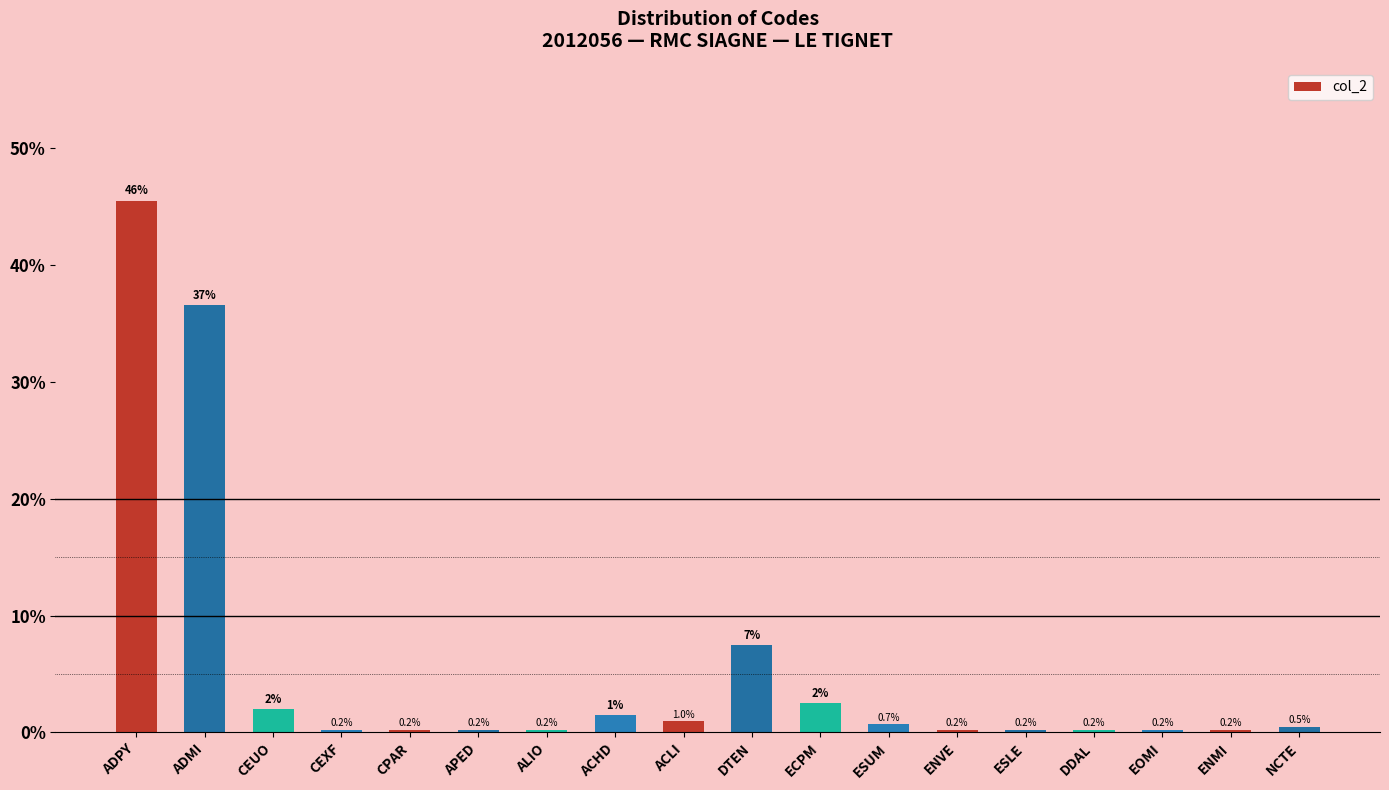

The chart shows a value of 45.5 at ADPY. True or false?

True